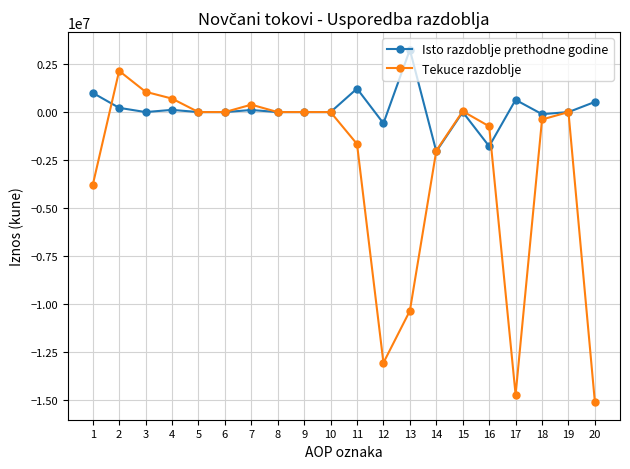

Is the value of Tekuce razdoblje at 11 greater than the value of Isto razdoblje prethodne godine at 5?

No